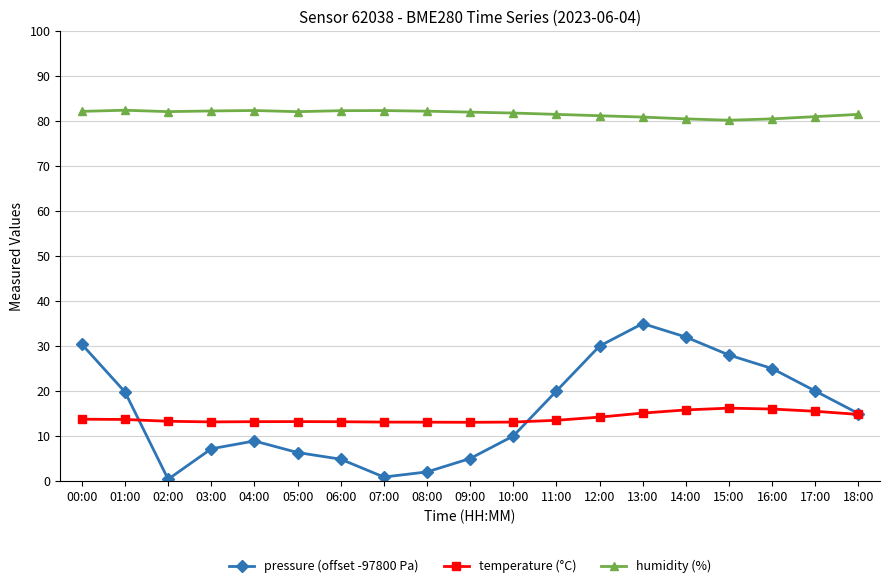

What is the greatest value displayed?

82.4